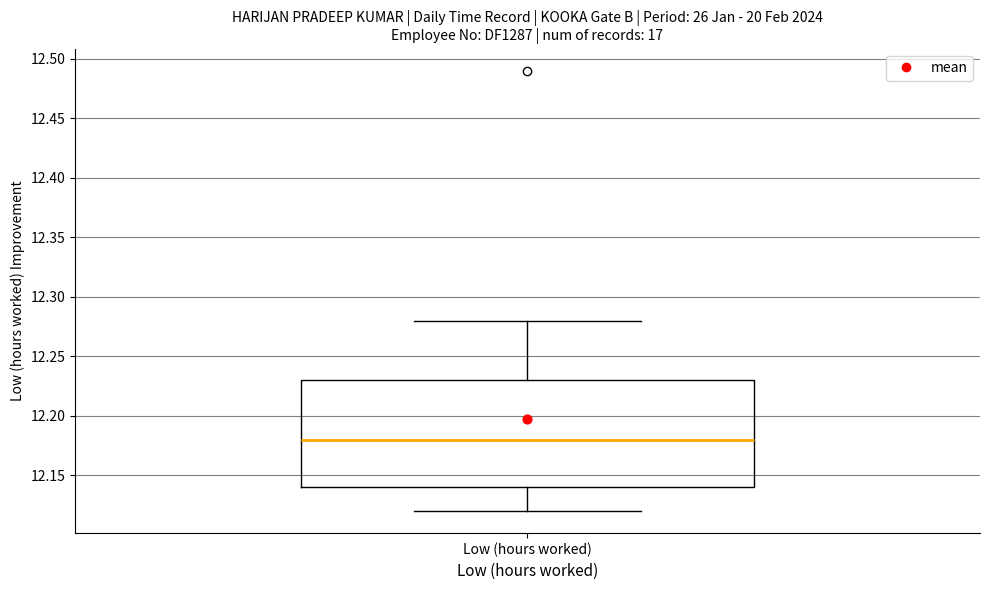

Read this box plot against the y-axis: the position of the median line, the range covered by the box, and the ends of both whiskers. The values are not printed on the chart, so give them approximately, as read against the axis.

median 12.18, box 12.14 to 12.23, whiskers 12.12 to 12.28